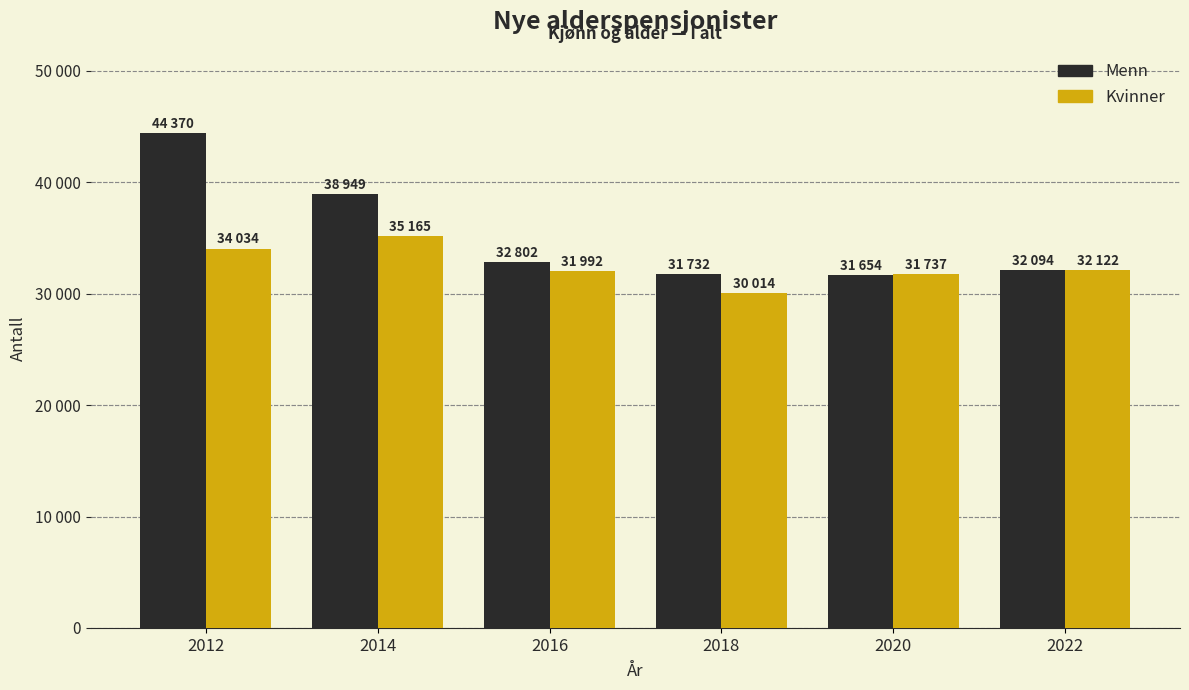

What are all the series names shown in the legend?

Menn, Kvinner